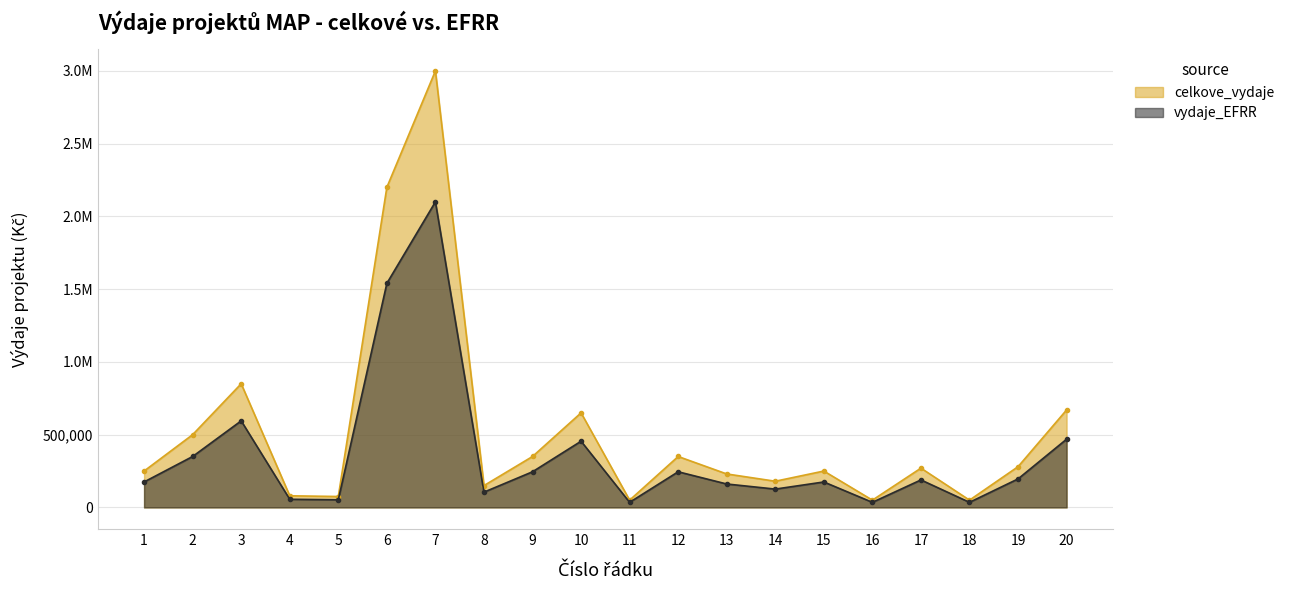

What are all the series names shown in the legend?

celkove_vydaje, vydaje_EFRR